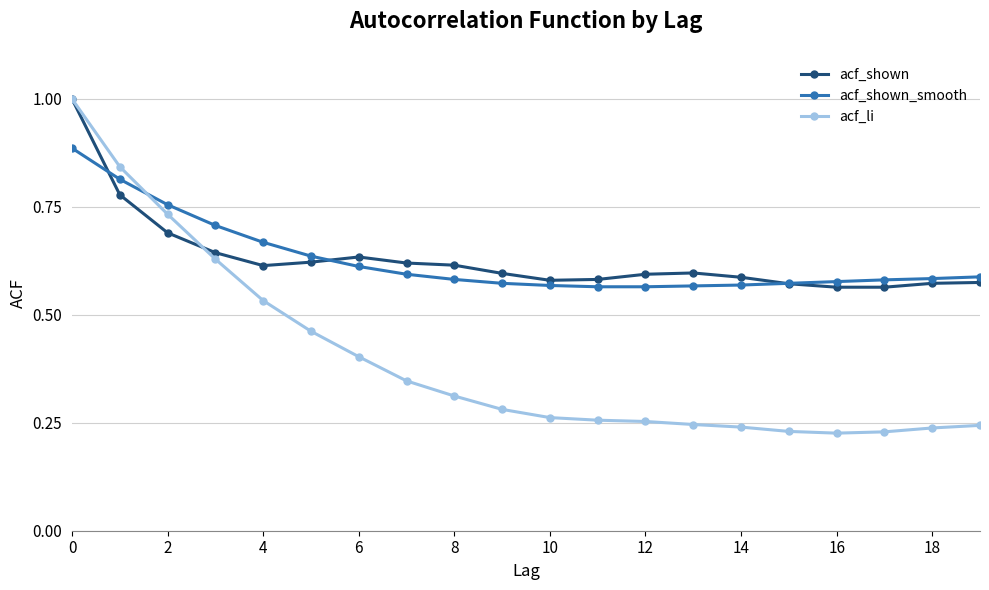

What is the maximum value for acf_shown?

1.0